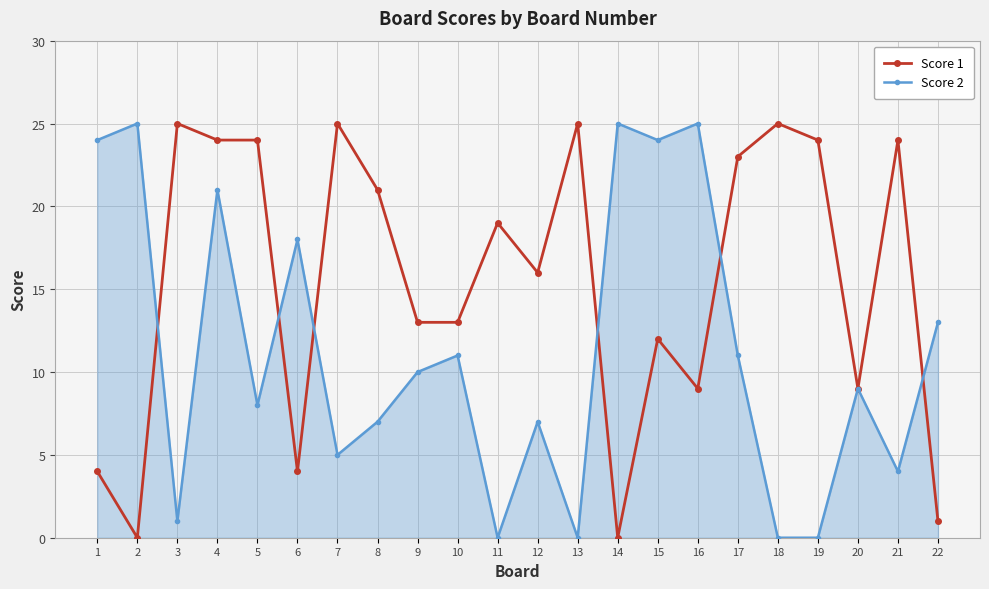

Which series changed the most between 13 and 22?

Score 1